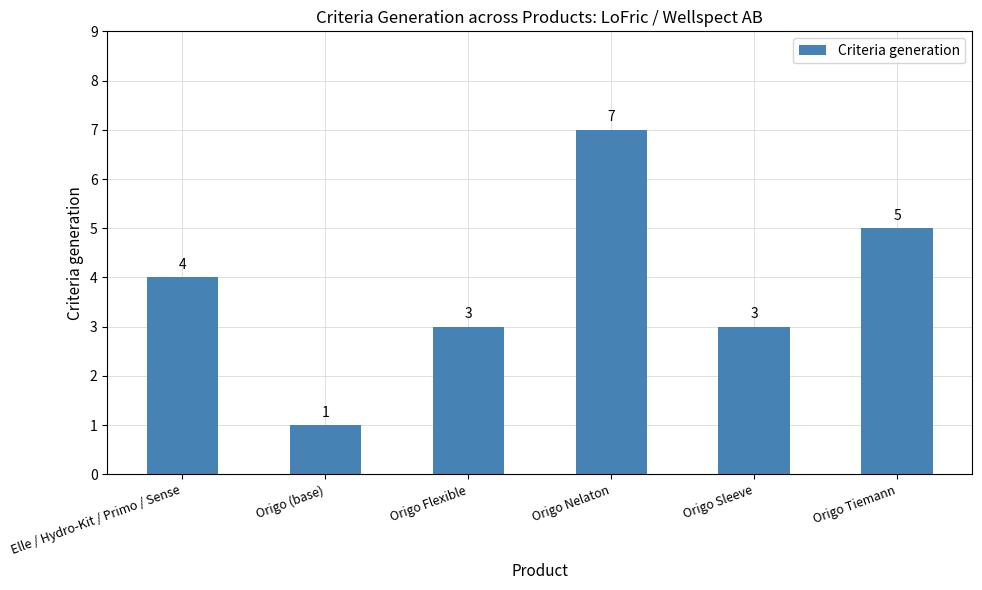

Reading left to right, what are all the values shown in this chart?

4	1	3	7	3	5